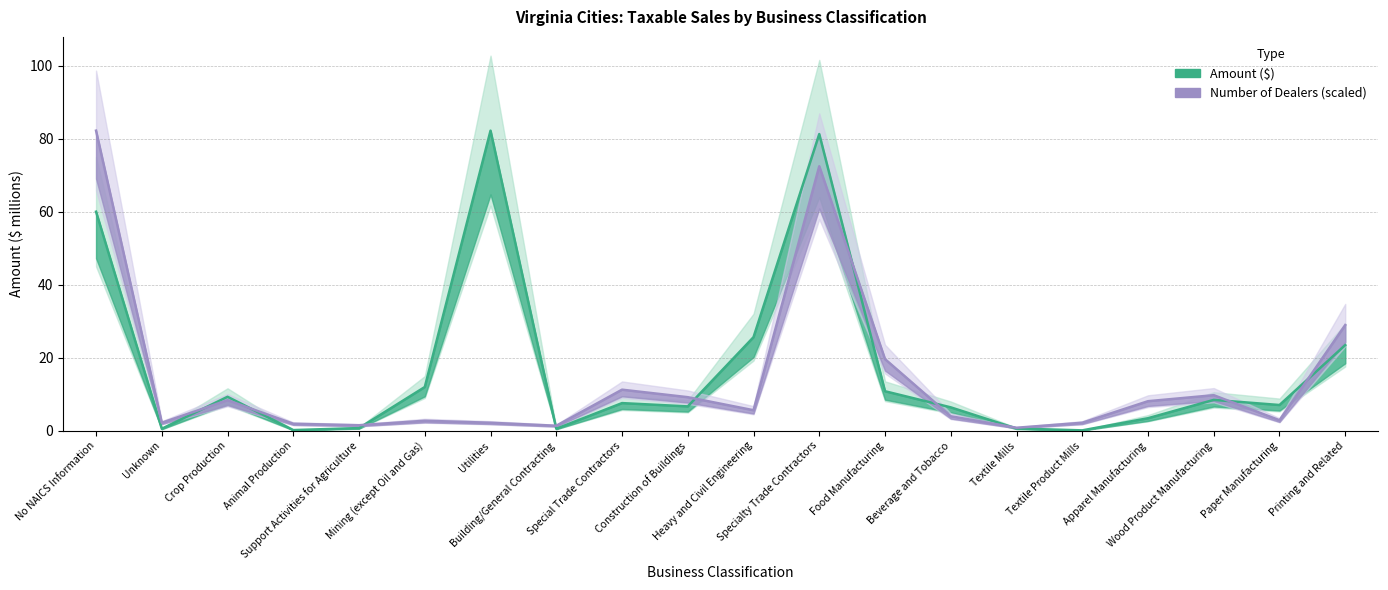

Where do Amount ($) and Number of Dealers first cross each other?

Unknown and Crop Production